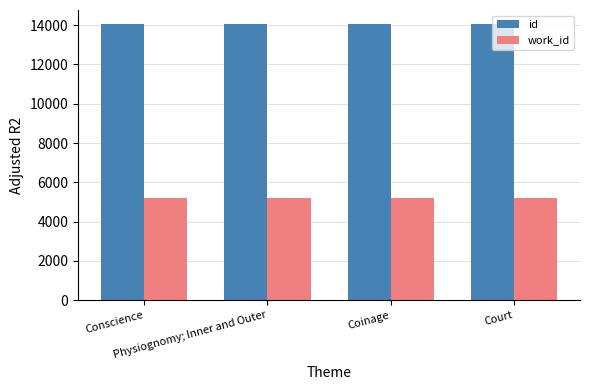

Rank the series by their average value, from lowest to highest.

work_id, id